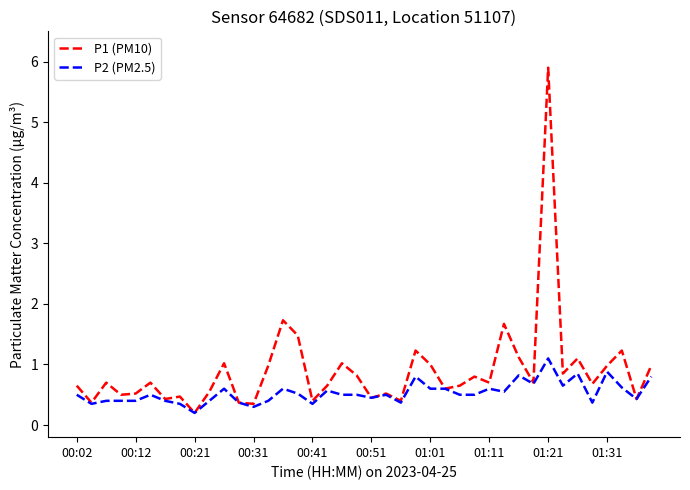

Which series has the largest range (max minus min)?

P1 (PM10)